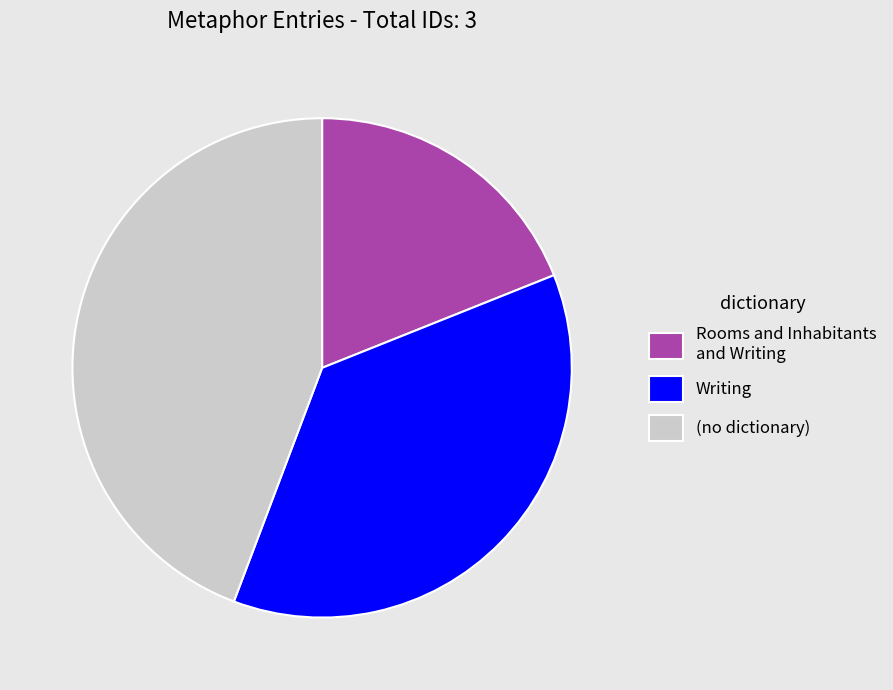

Is Writing the majority of the pie?

No